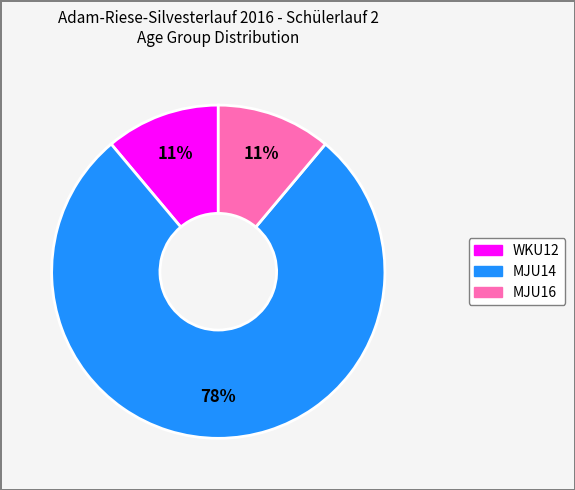

To the nearest percent, what portion does WKU12 represent?

11%